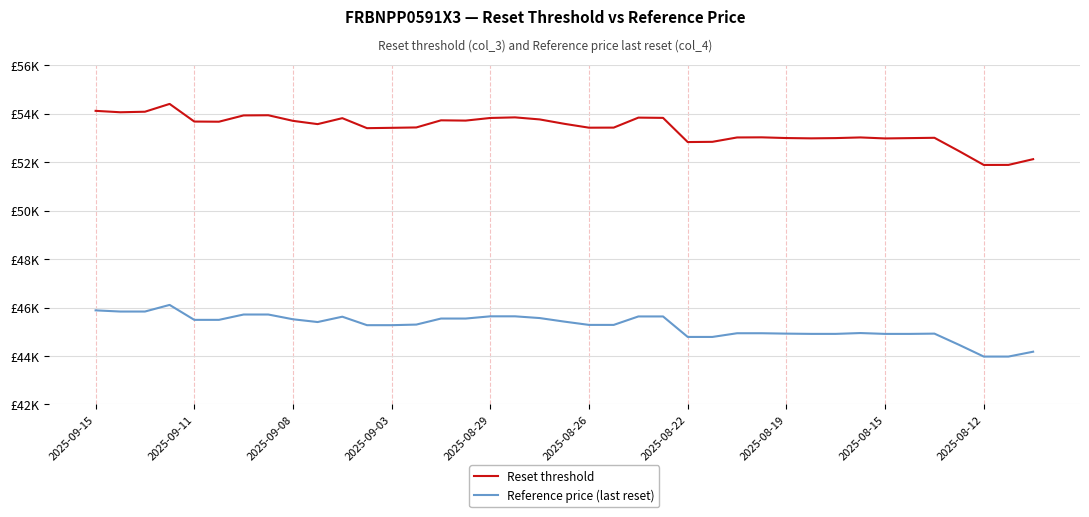

Where is Reset threshold nearest to the value 53147?

27